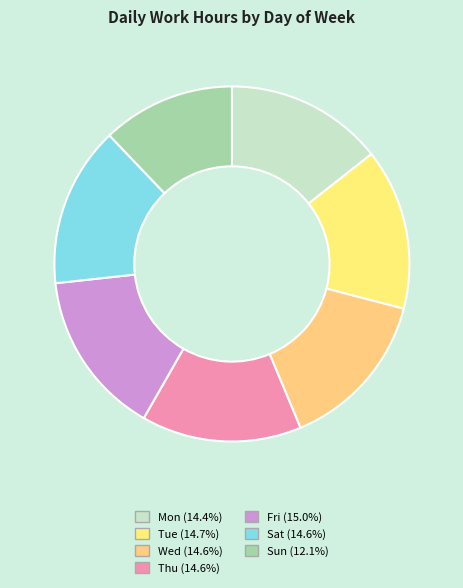

Does Mon represent more than half of the total?

No